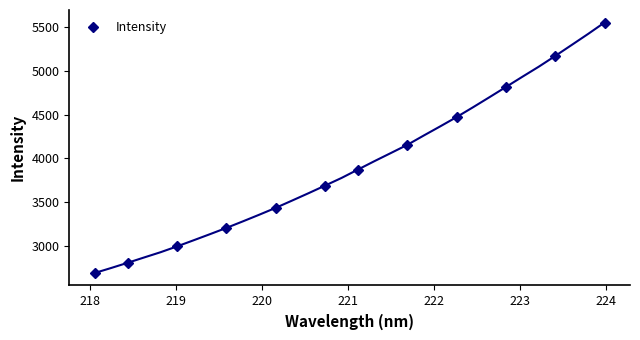

What is the value of the Intensity point at the 12th from the left?

5554.1